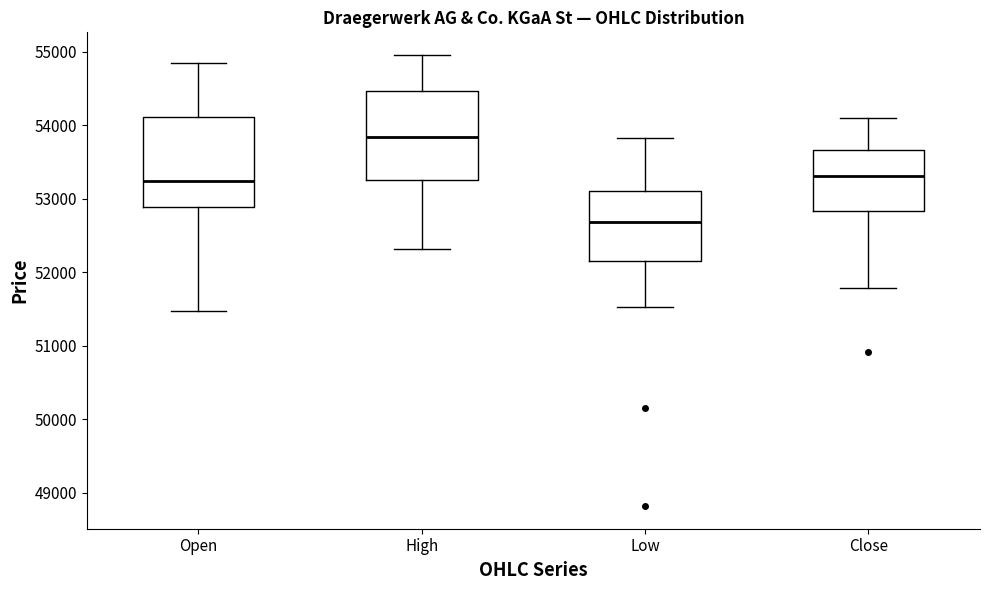

Which box has the highest median line?

High